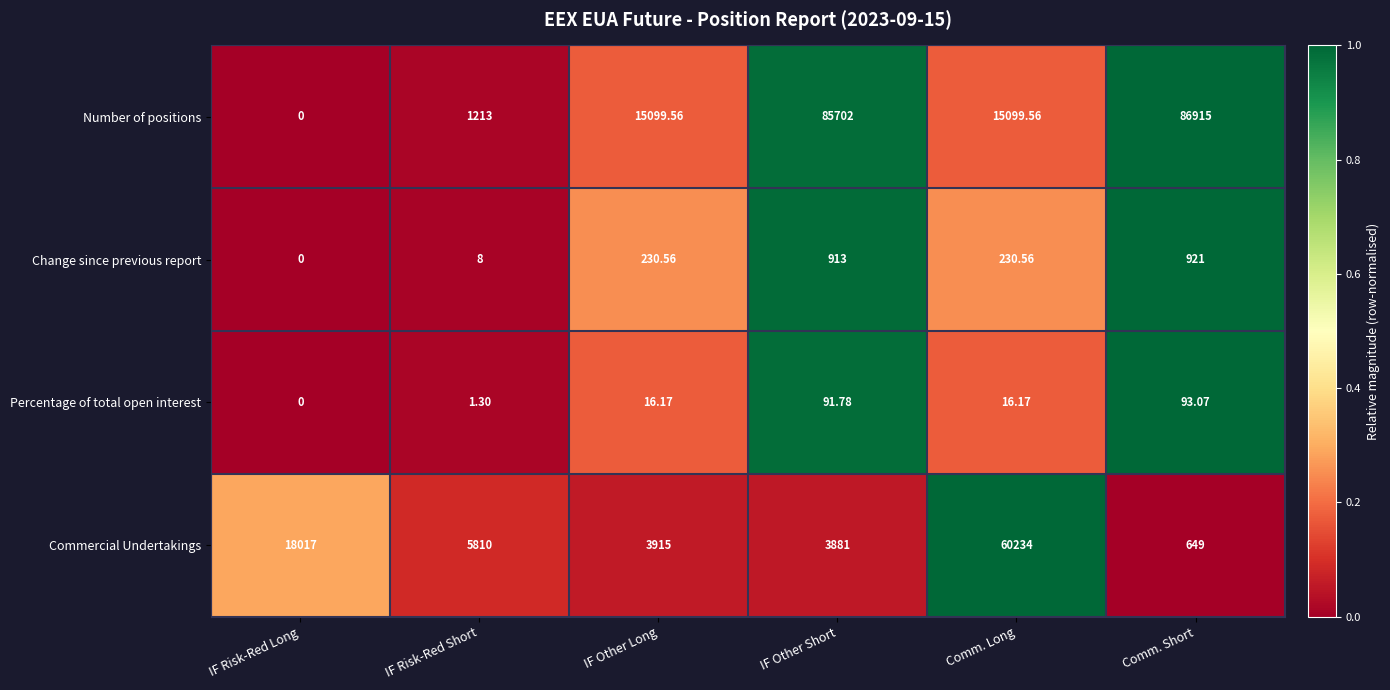

At which label does Change since previous report first exceed 230?

IF Other Long